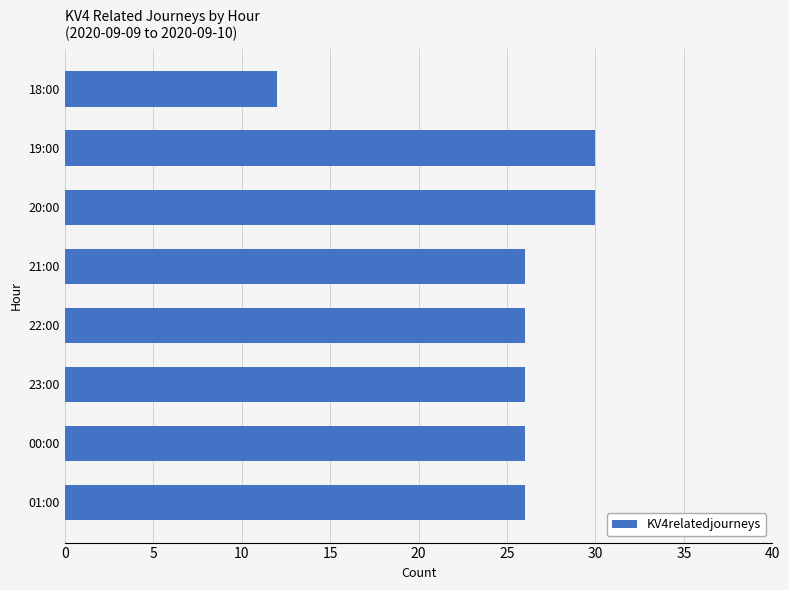

What is the smallest value displayed?

12